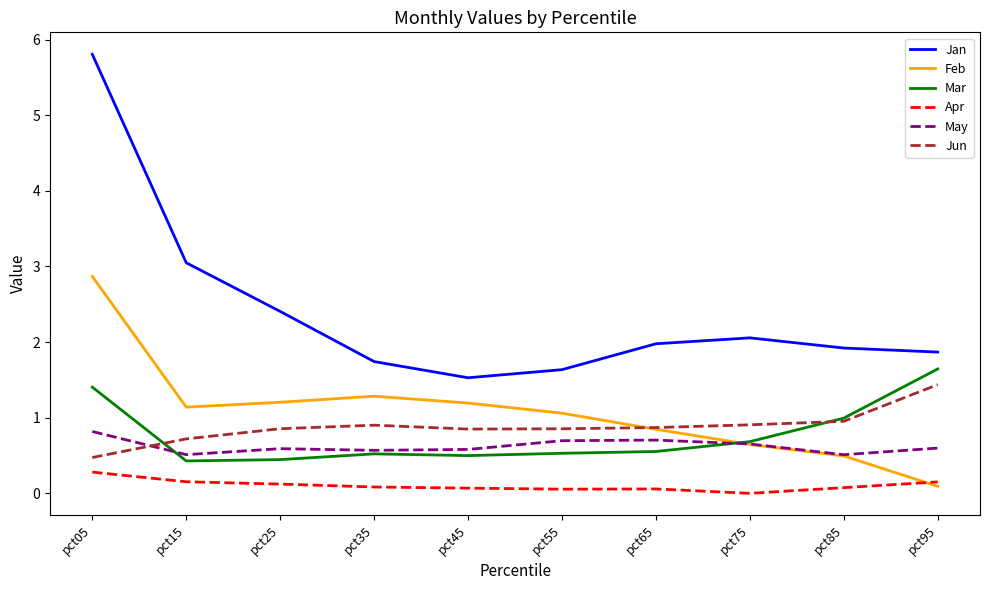

The Jan series shows 1.7 at pct35. True or false?

True